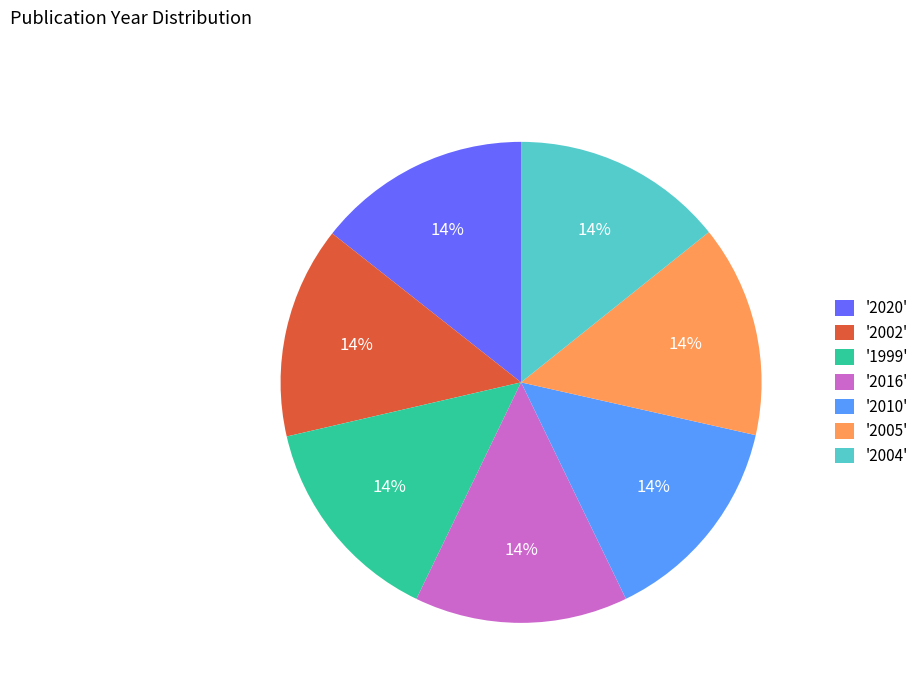

What percentage is the '2010' slice, to the nearest percent?

14%